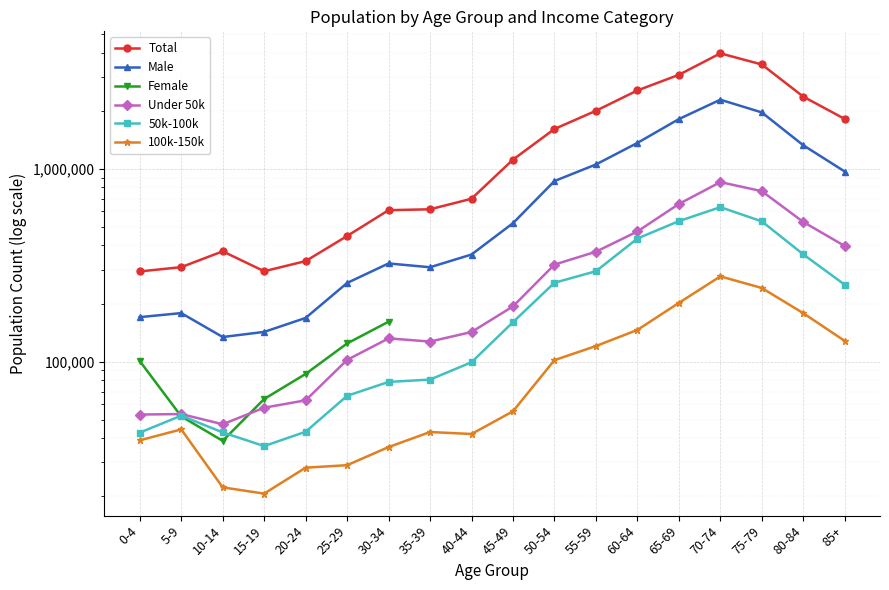

What is the value of the Male point at the 1st from the left?

170053.0